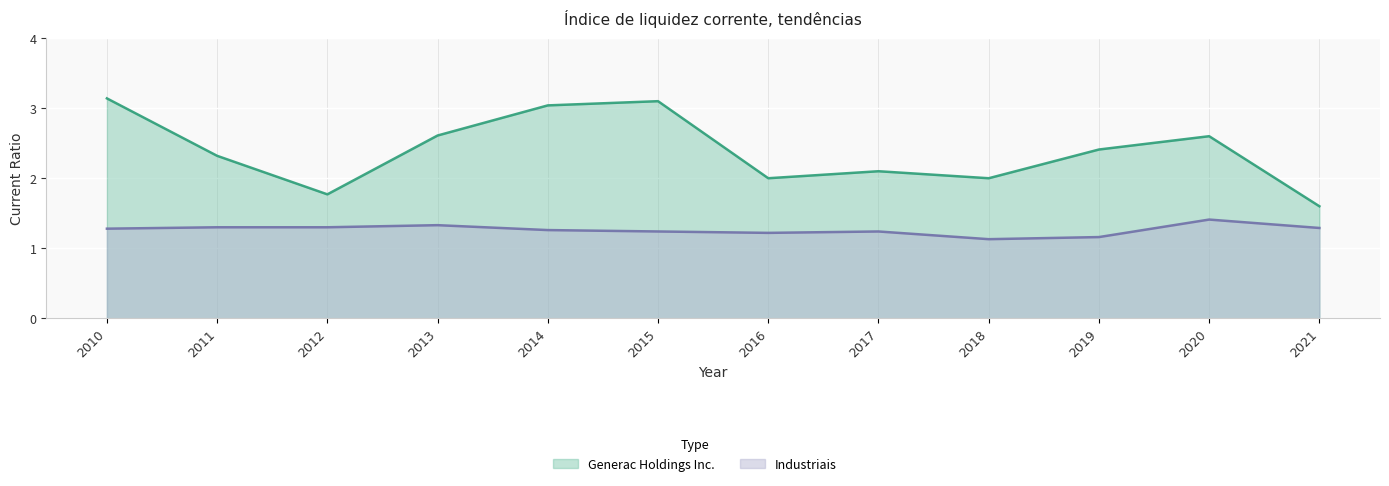

What is the total value across all series at 2019?

3.6